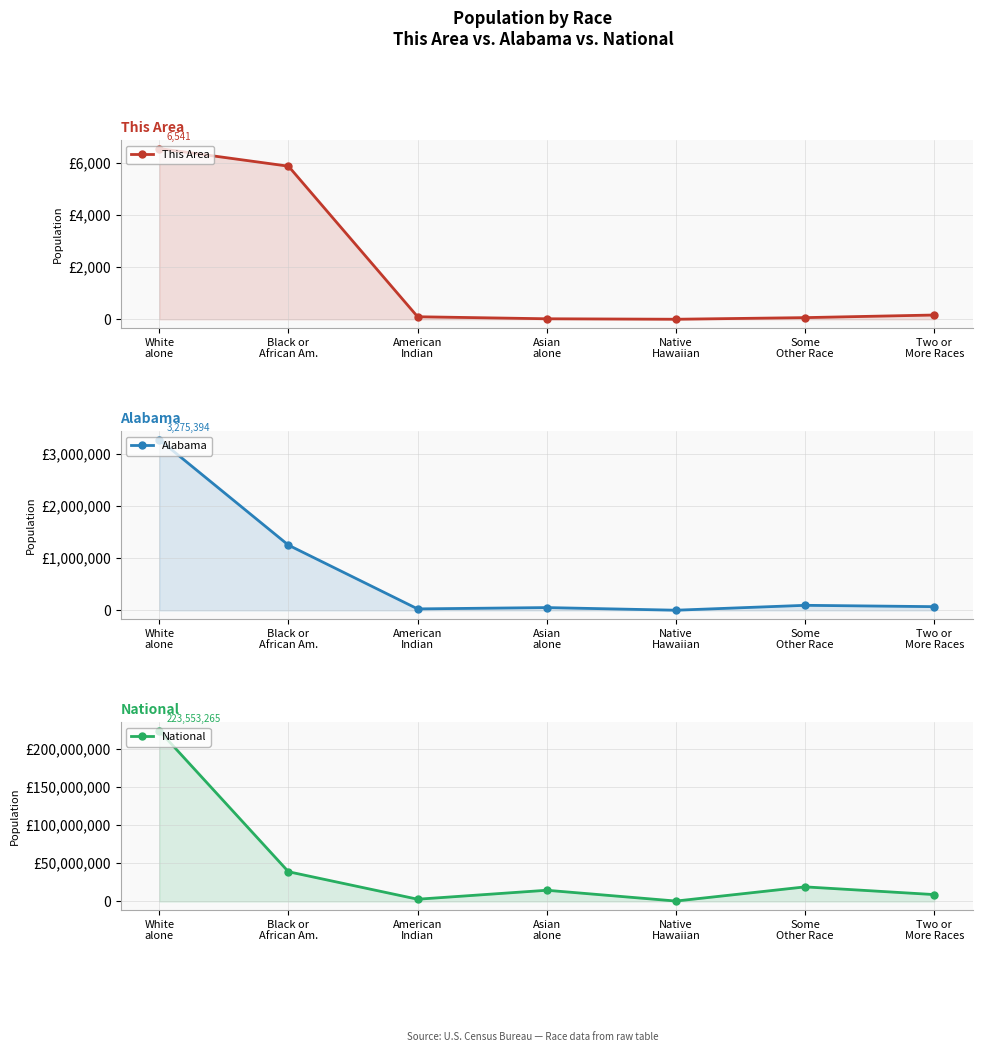

True or false: Alabama and National intersect in this chart.

False